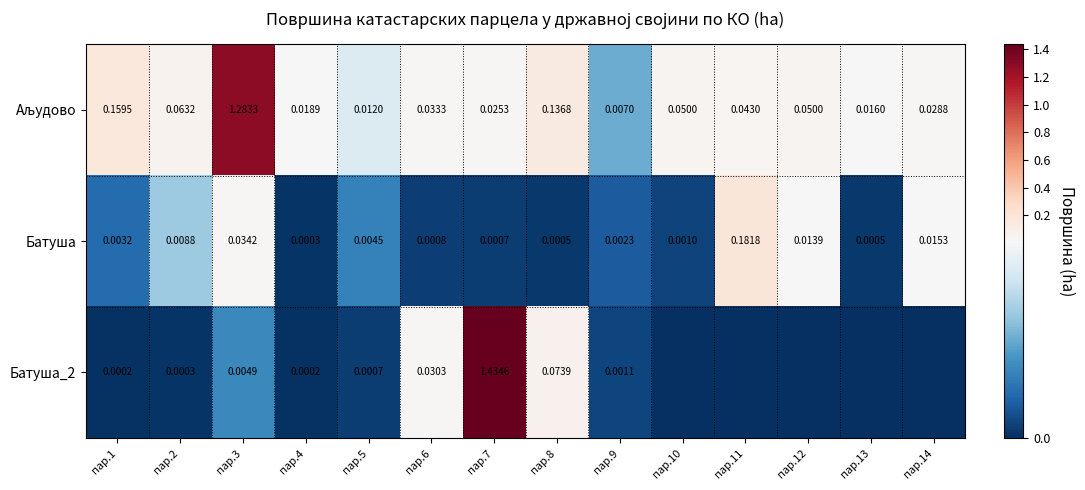

Rank the series by their maximum value, from lowest to highest.

Батуша, Аљудово, Батуша_2